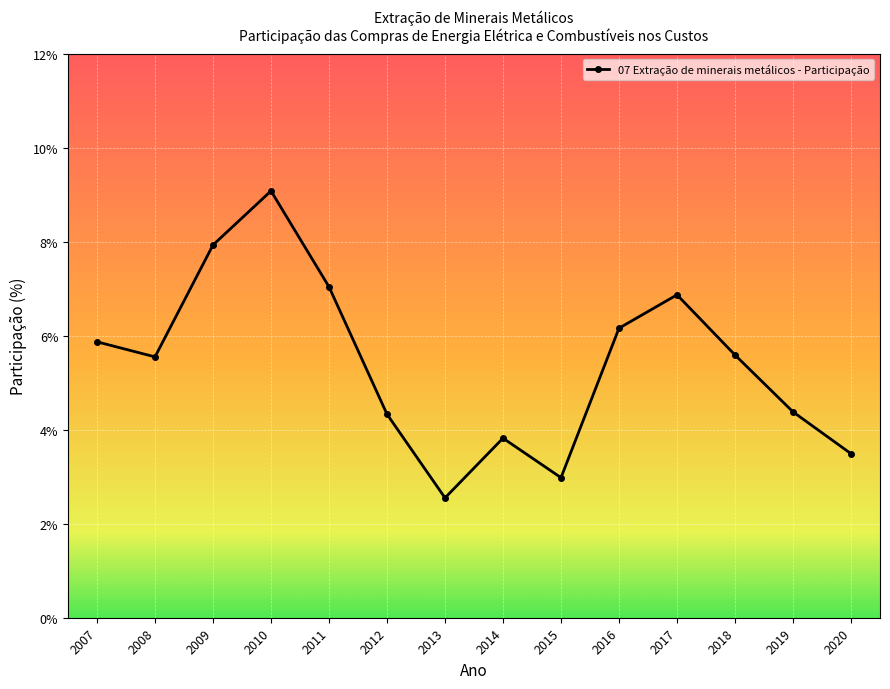

What is the maximum value shown in the chart?

9.1